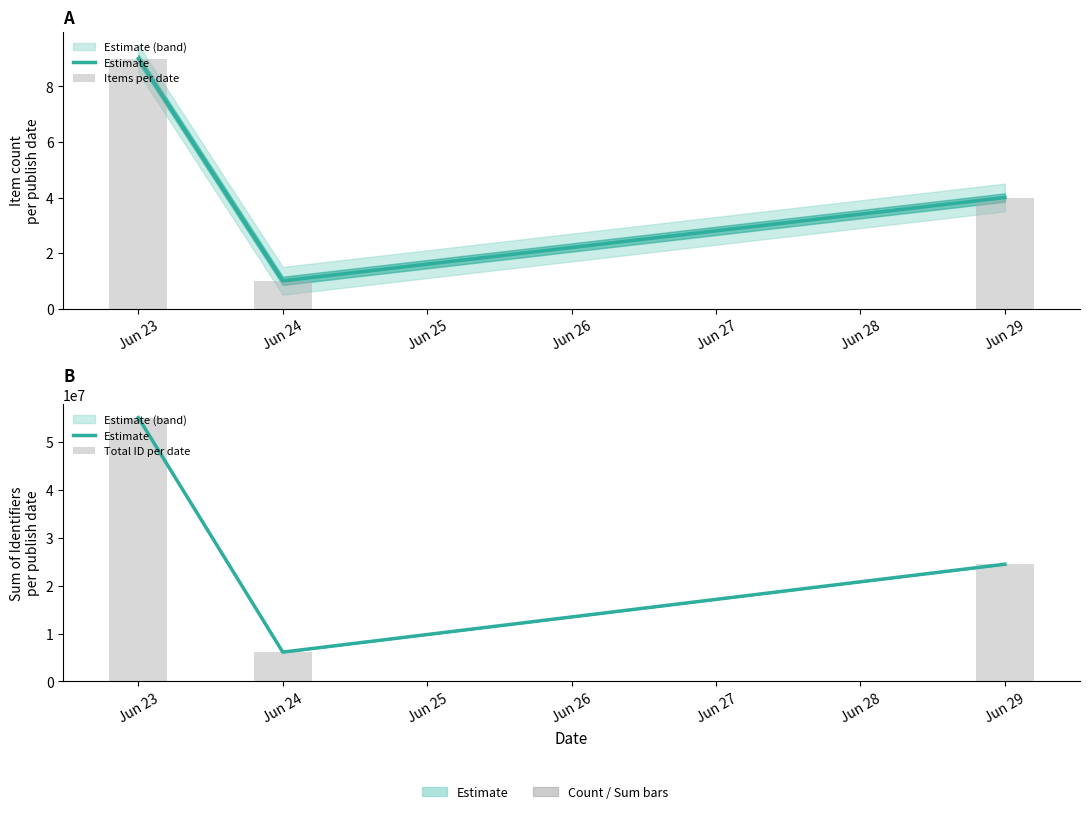

Count the Items per date values in the range 1 to 9.

3